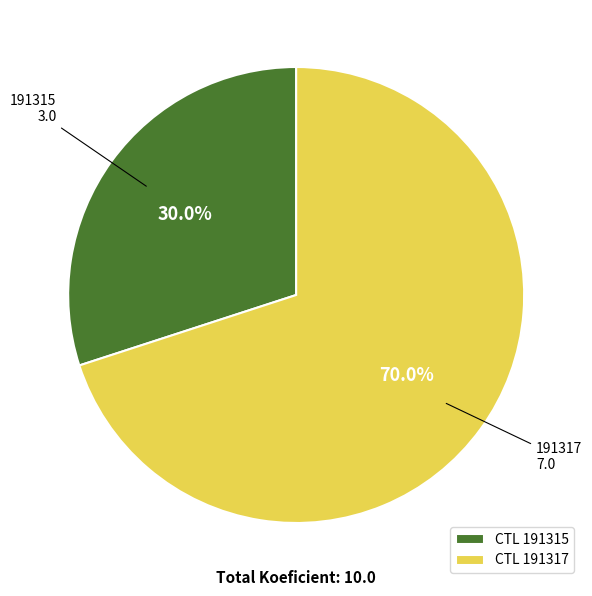

Is there any slice that represents more than half of the pie?

Yes